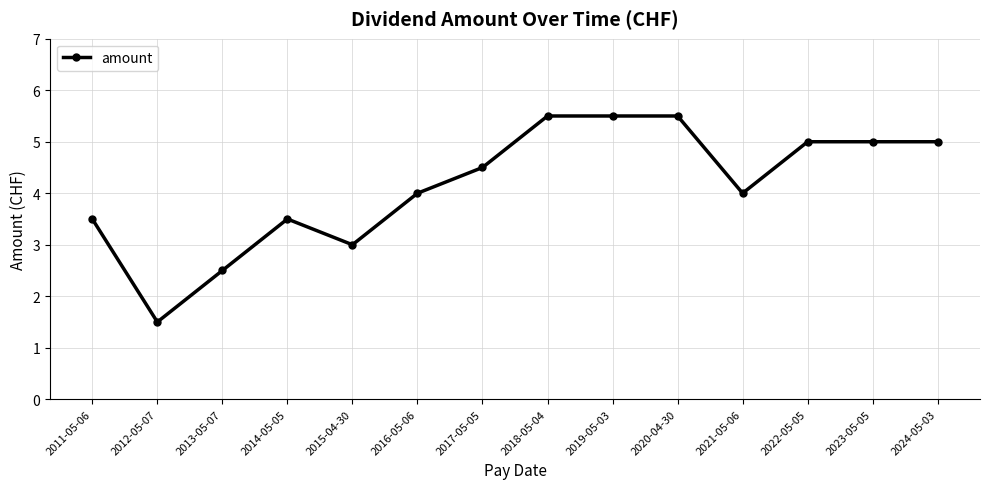

What is the sum of all values?

58.0